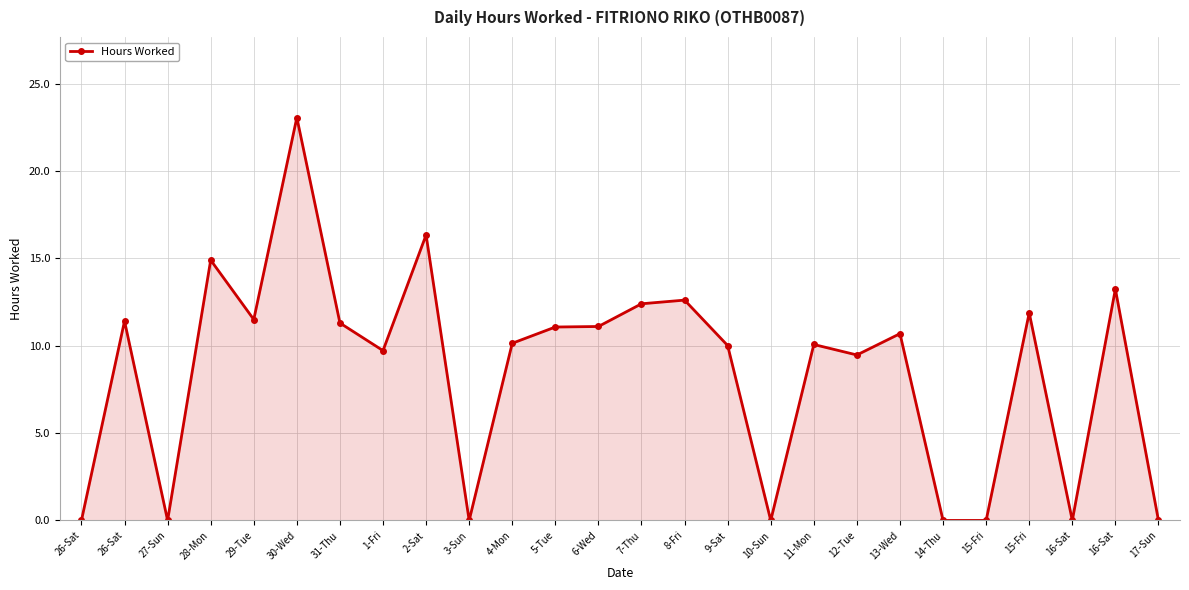

List the labels in order of value, smallest first.

26-Sat, 27-Sun, 3-Sun, 10-Sun, 14-Thu, 15-Fri, 16-Sat, 17-Sun, 12-Tue, 1-Fri, 9-Sat, 11-Mon, 4-Mon, 13-Wed, 5-Tue, 6-Wed, 31-Thu, 26-Sat, 29-Tue, 15-Fri, 7-Thu, 8-Fri, 16-Sat, 28-Mon, 2-Sat, 30-Wed